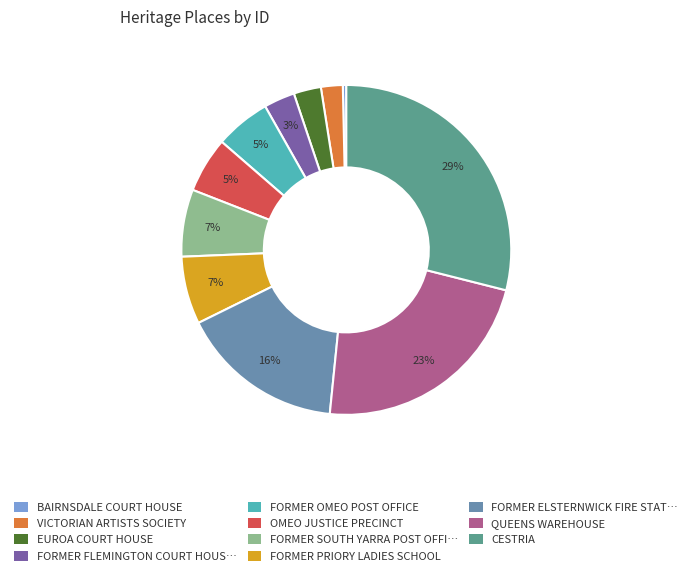

To the nearest percent, what is the difference between the largest and smallest slice percentages?

29%